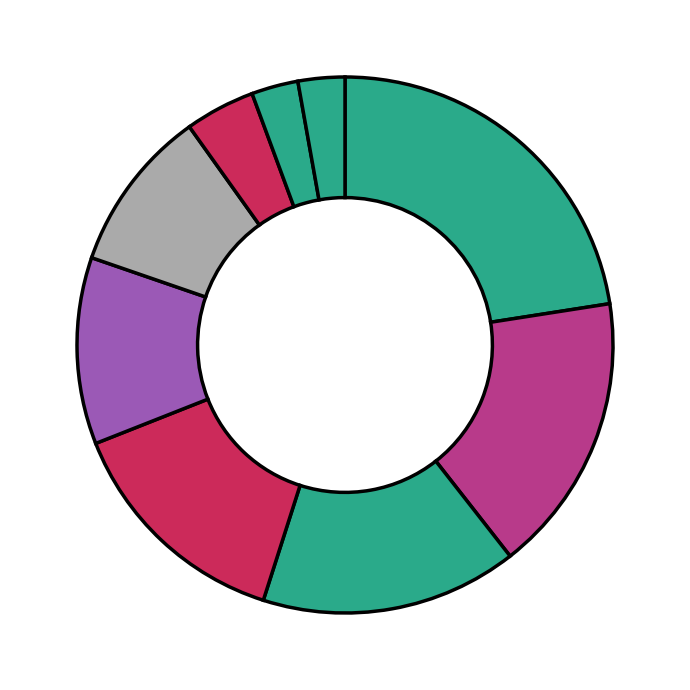

How many slices are in this pie chart?

9